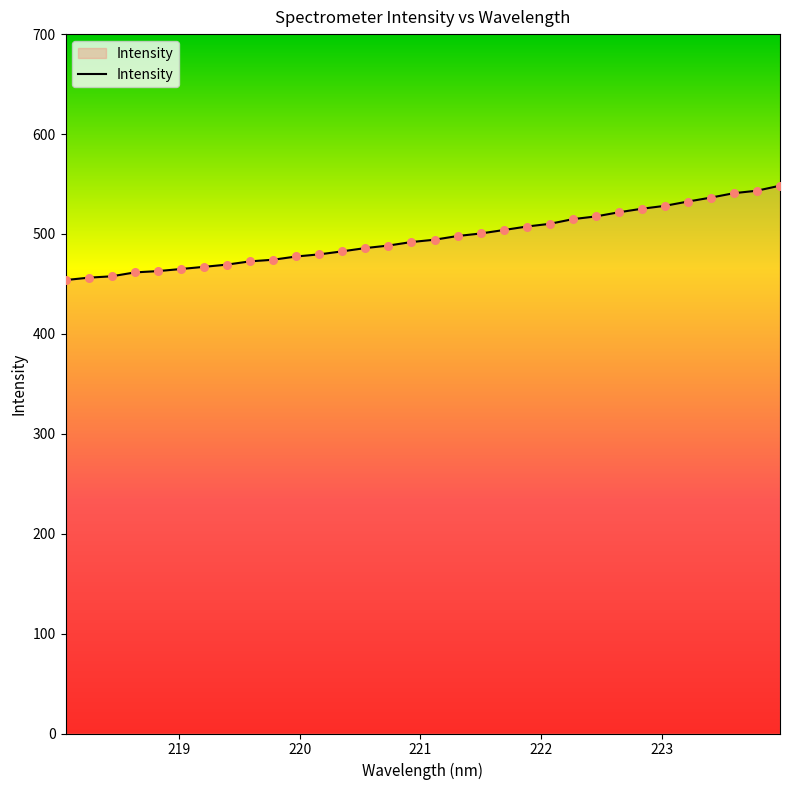

What is the difference between the maximum and minimum values?

94.5